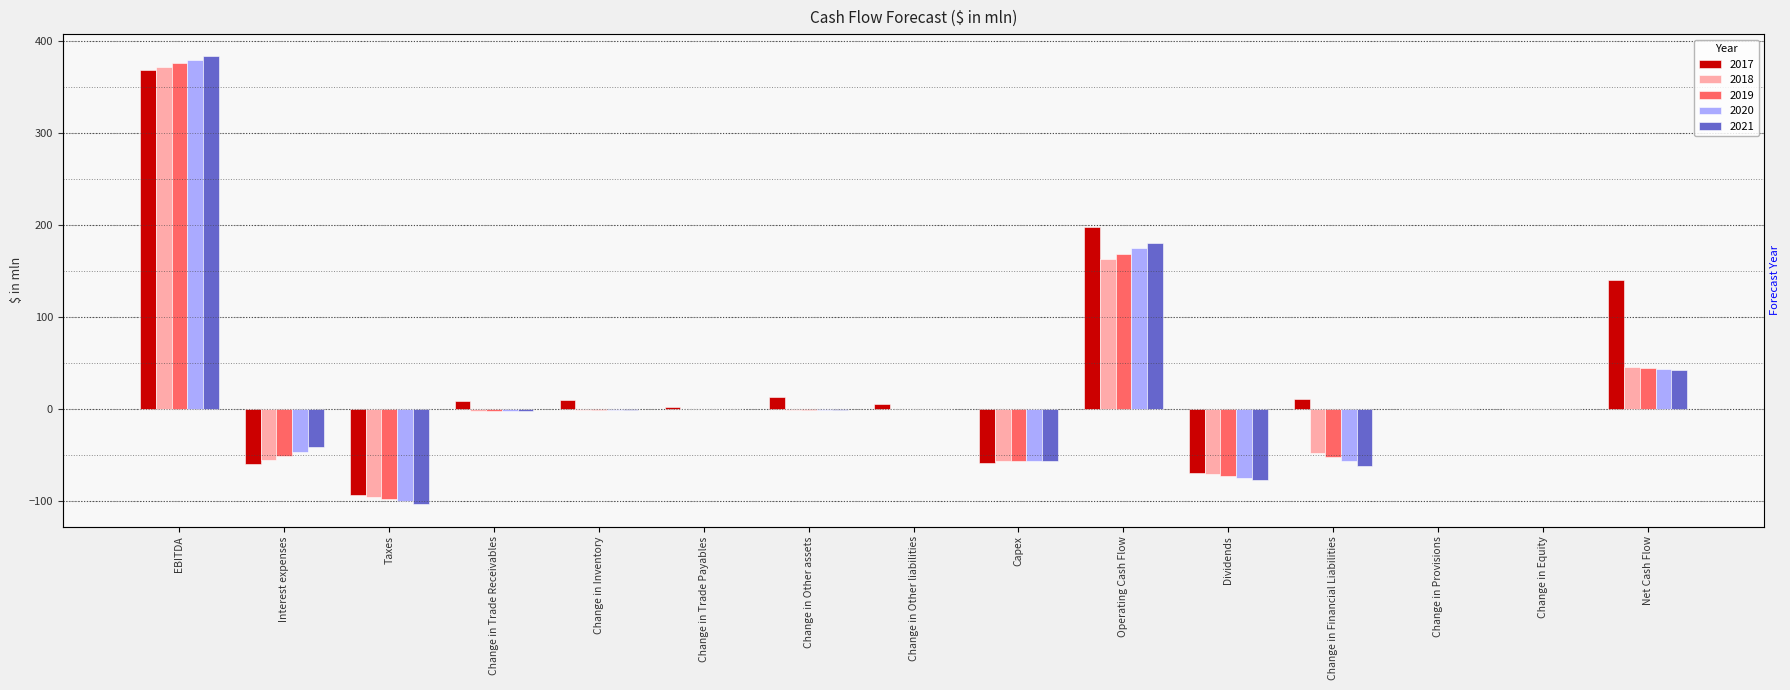

How many categories are shown in the chart?

15